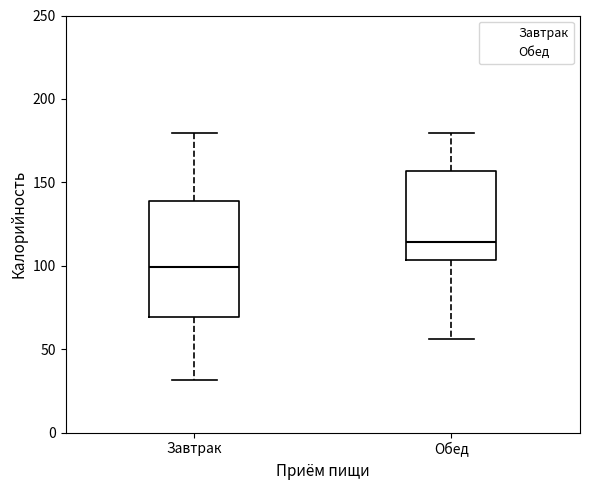

Where is the lower edge of the box for Обед on the y-axis? The values are not printed on the chart, so give them approximately, as read against the axis.

105